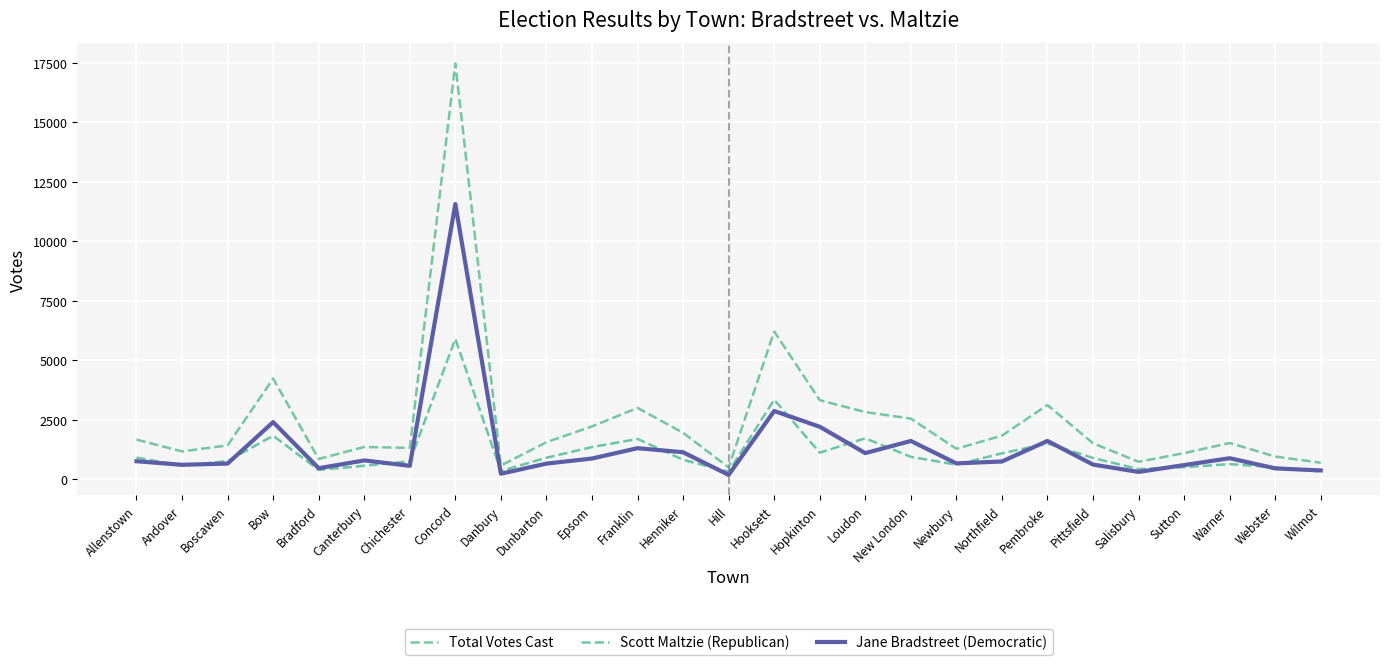

Which has a higher value, Pembroke or Warner?

Pembroke